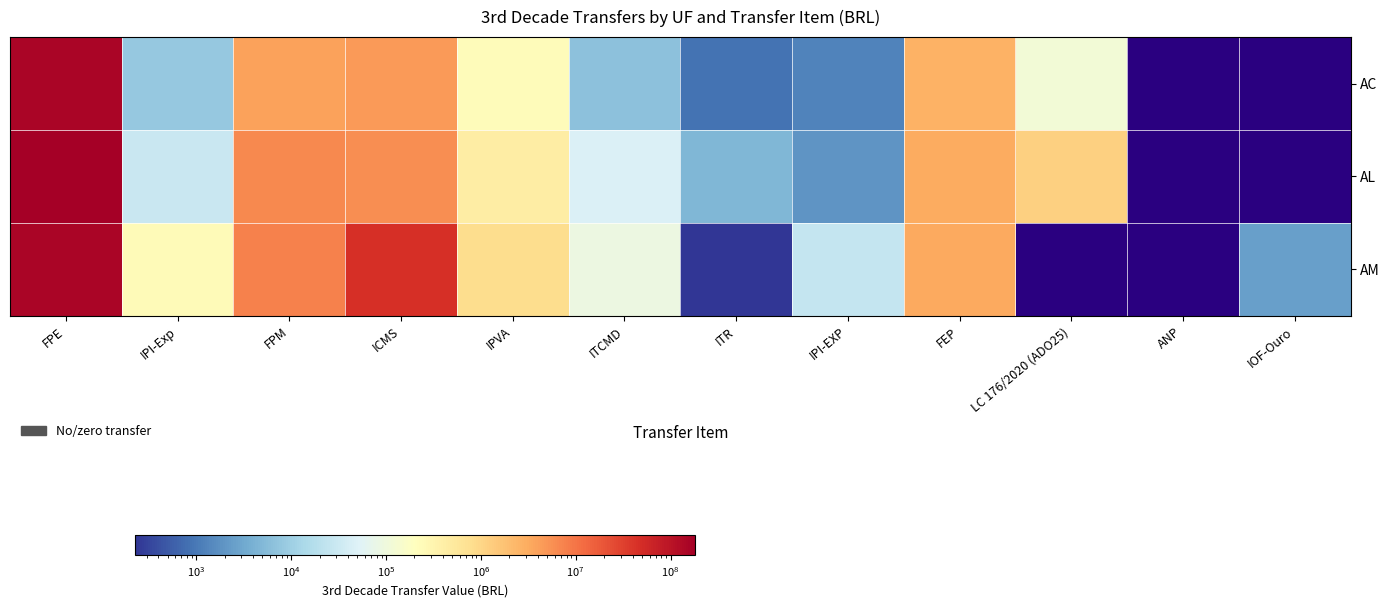

Which category has the highest value in the AM series?

FPE